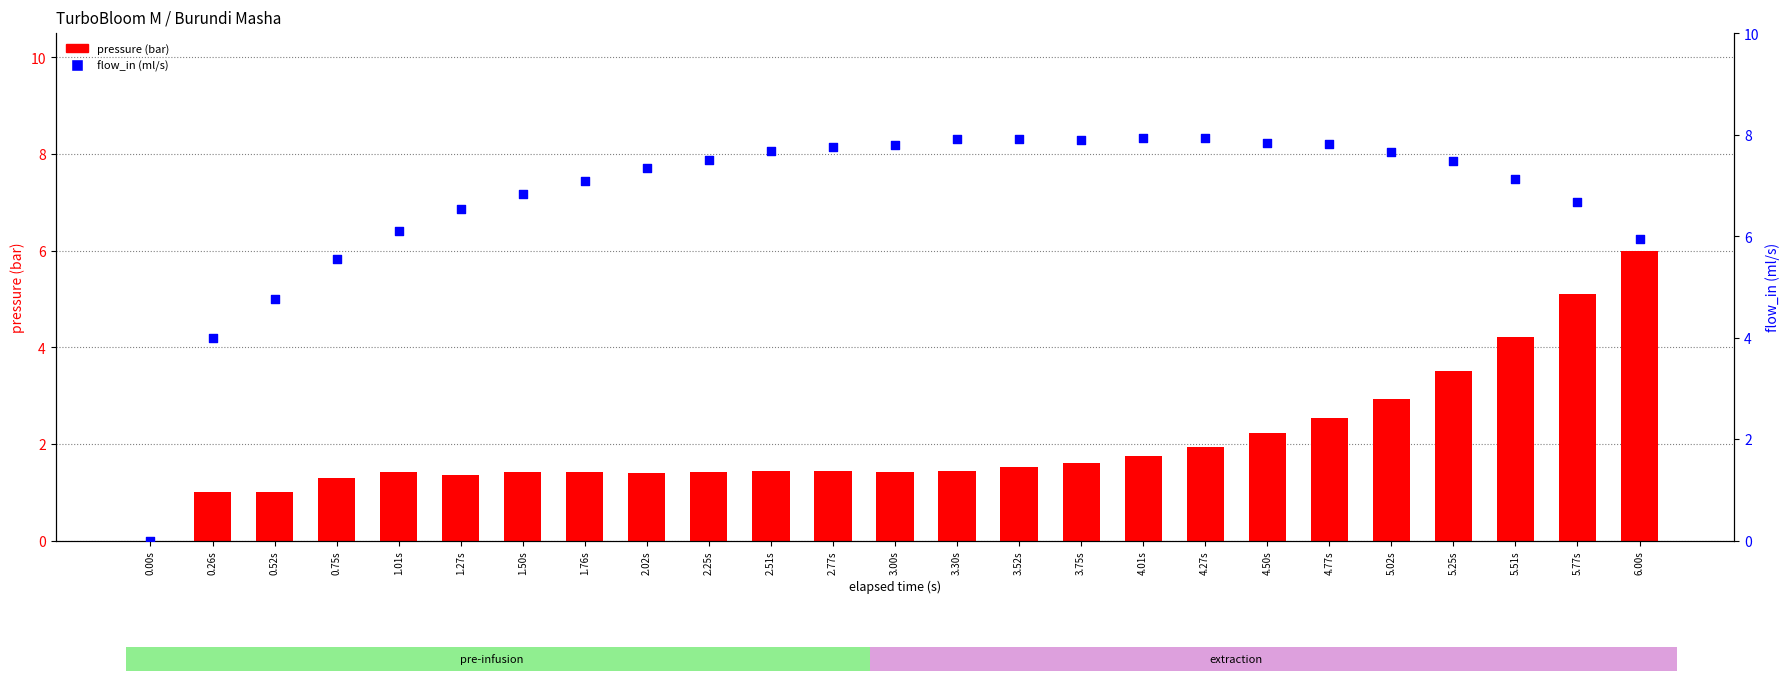

What is the total value across all series at 5.25s?

11.0